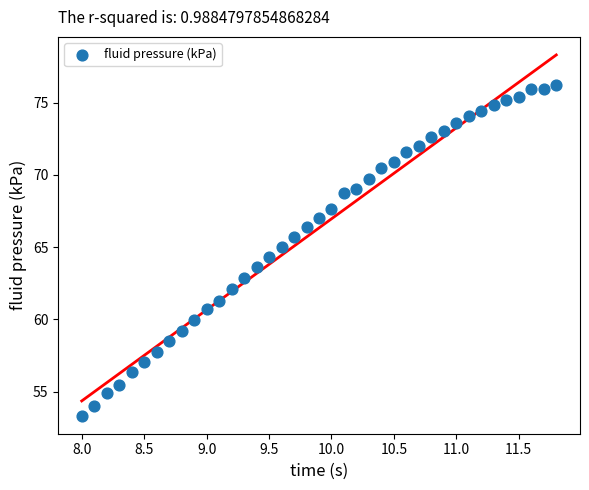

What is the range of X values (max minus min)?

3.8